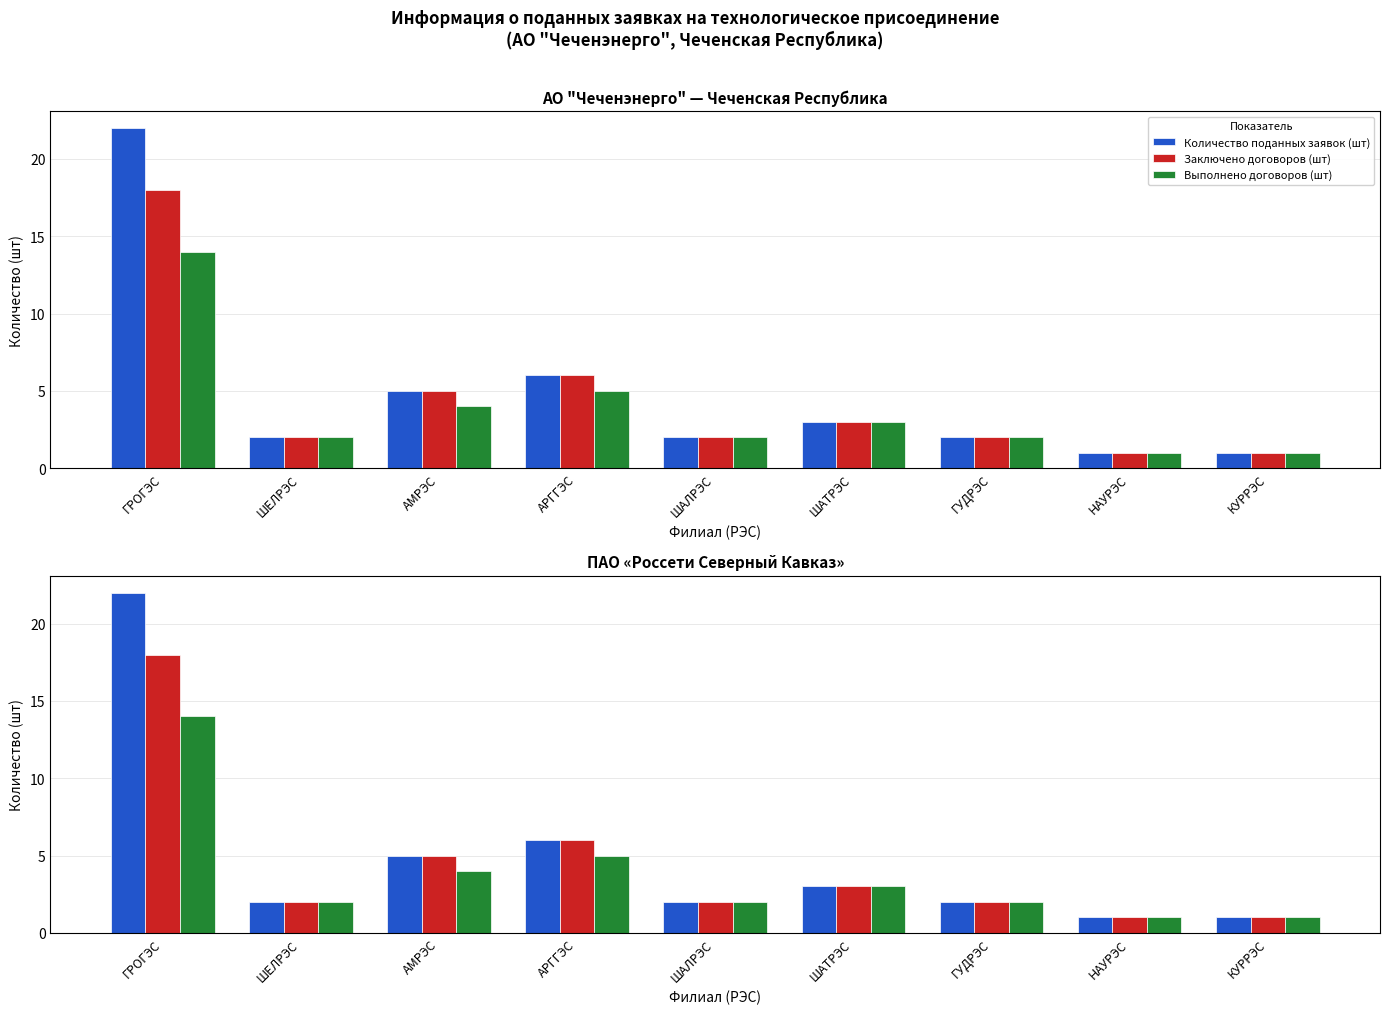

Is the value of Количество поданных заявок (шт) at АРГГЭС greater than the value of Выполнено договоров (шт) at ГРОГЭС?

No